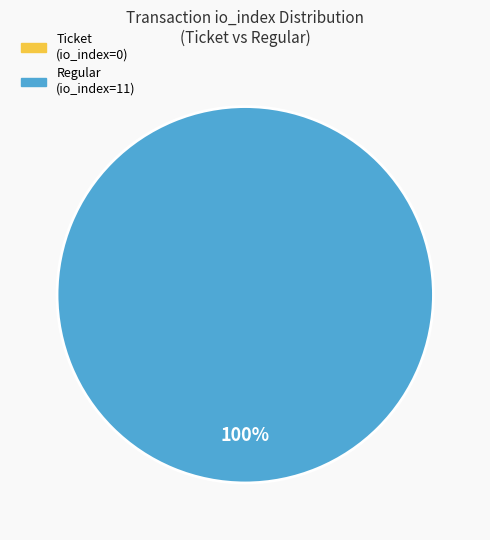

To the nearest percent, what is the difference between the Ticket (io_index=0) and Regular (io_index=11) slice percentages?

100%